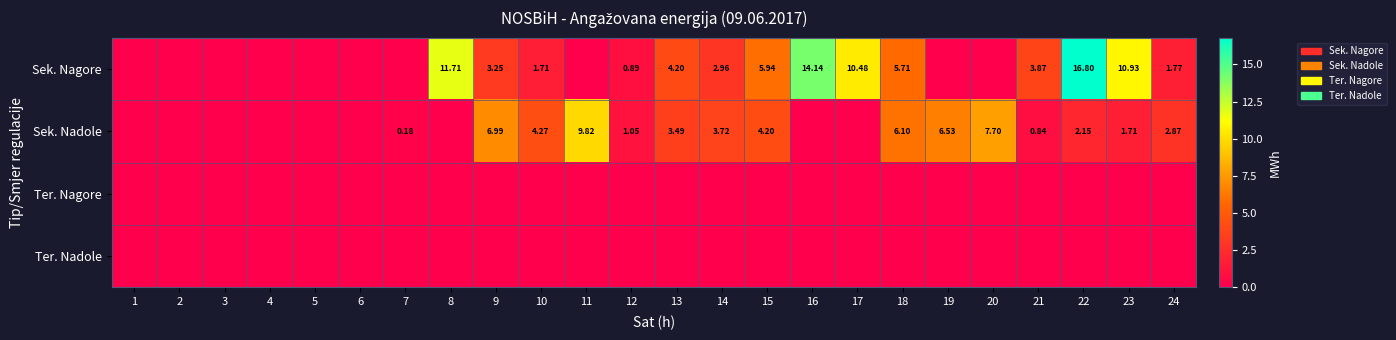

What is the total value across all series at 13?

7.7